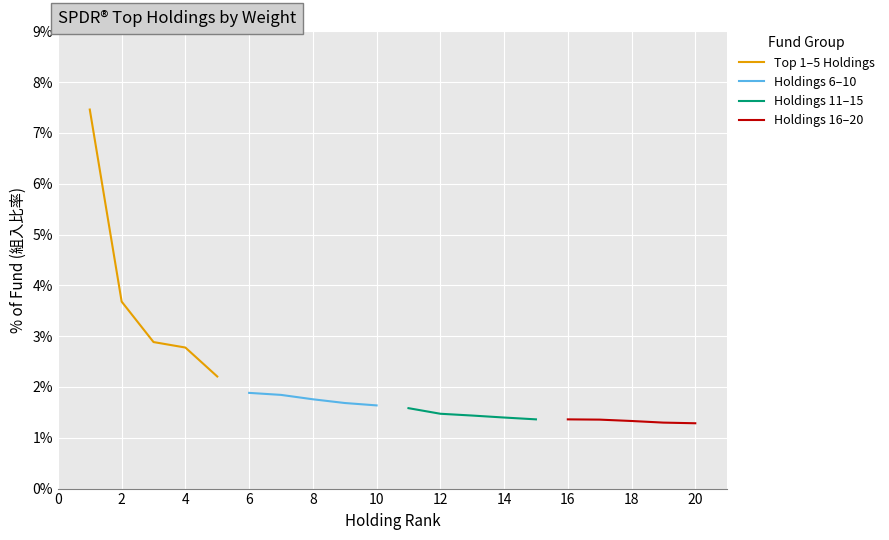

What value does the Holdings 6–10 series have at 8?

1.8